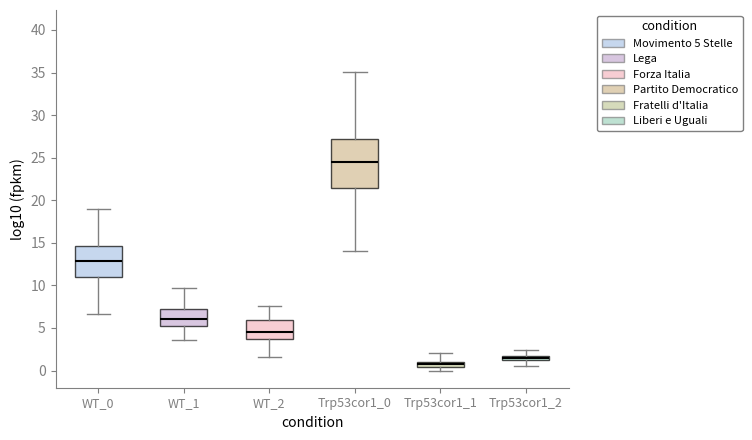

Comparing the boxes themselves (not the whiskers), which one is the tallest?

Trp53cor1_0